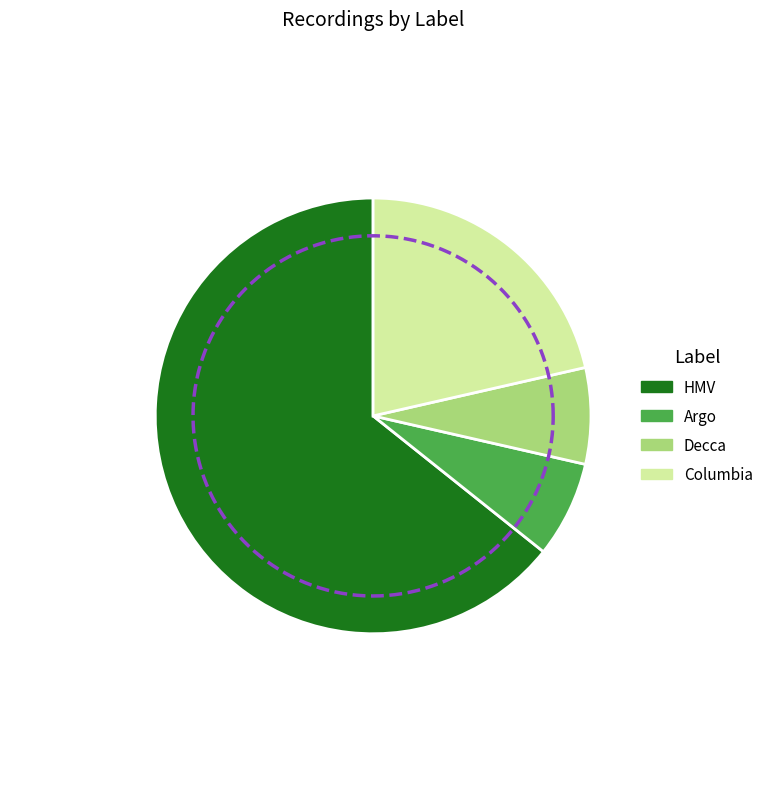

Which has a higher value, Decca or Columbia?

Columbia